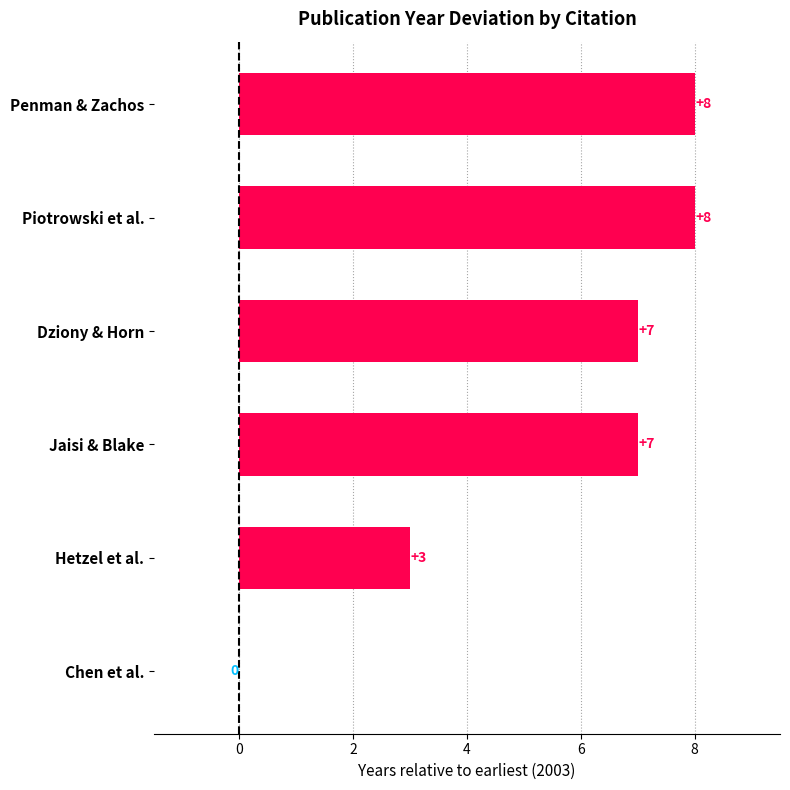

Read the value at Hetzel et al..

3